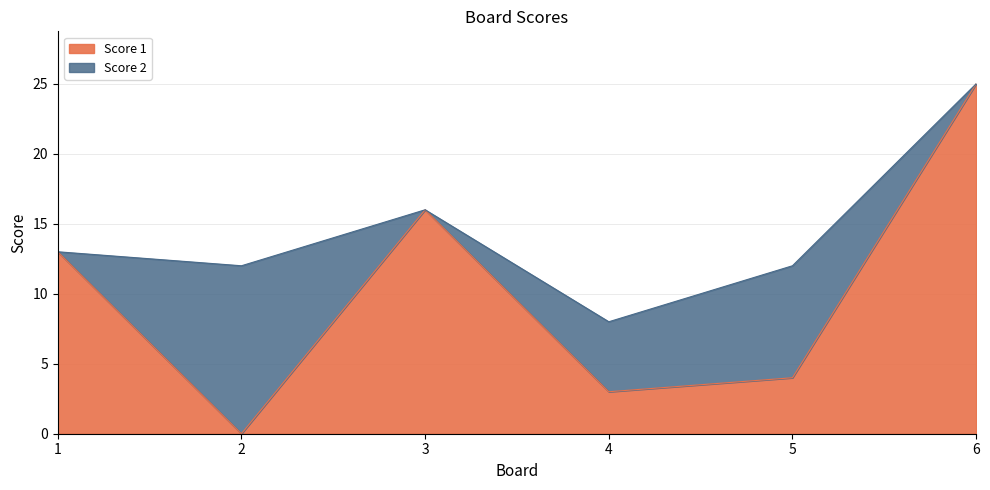

How many points are lower than both their immediate neighbors (excluding endpoints)?

2